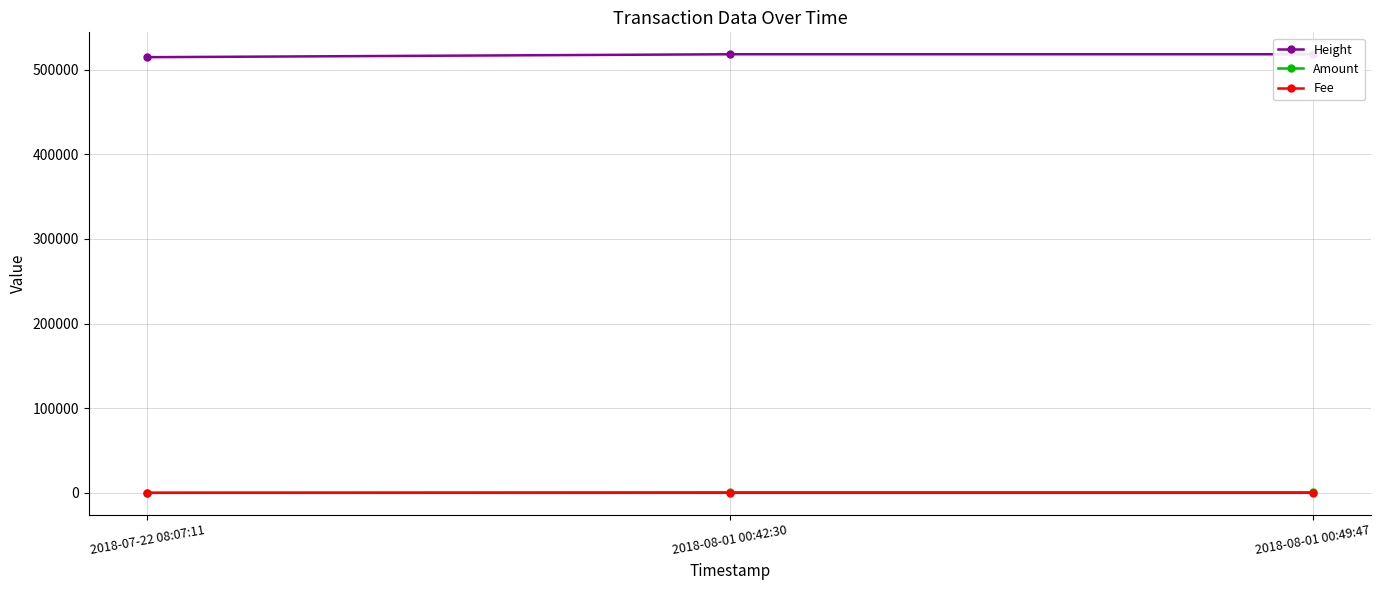

True or false: Amount has a value of 417.0 at 2018-08-01 00:42:30.

False